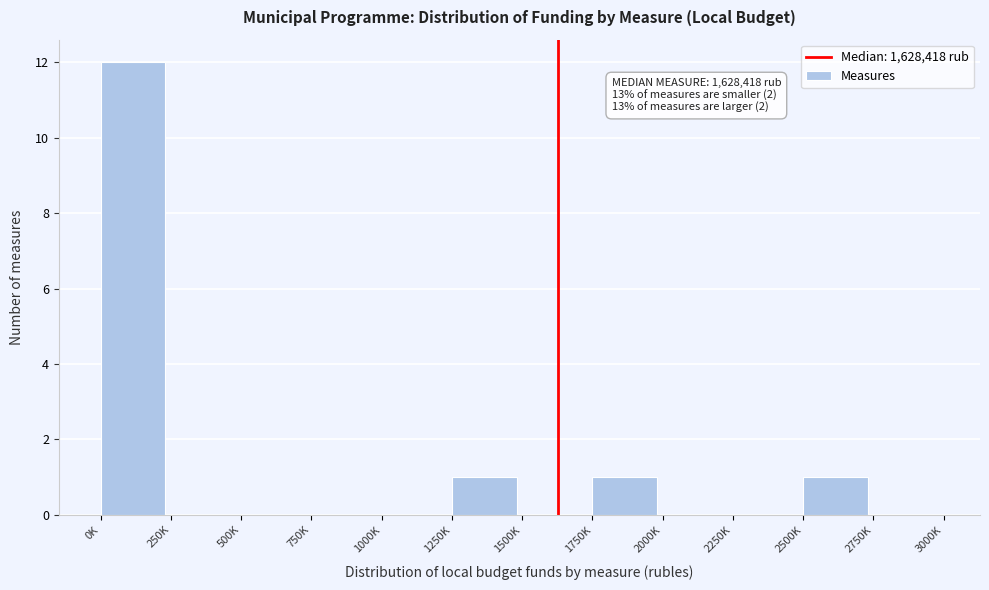

Reading left to right, extract all data points from this chart.

0K=12	250K=0	500K=0	750K=0	1000K=0	1250K=1	1500K=0	1750K=1	2000K=0	2250K=0	2500K=1	2750K=0